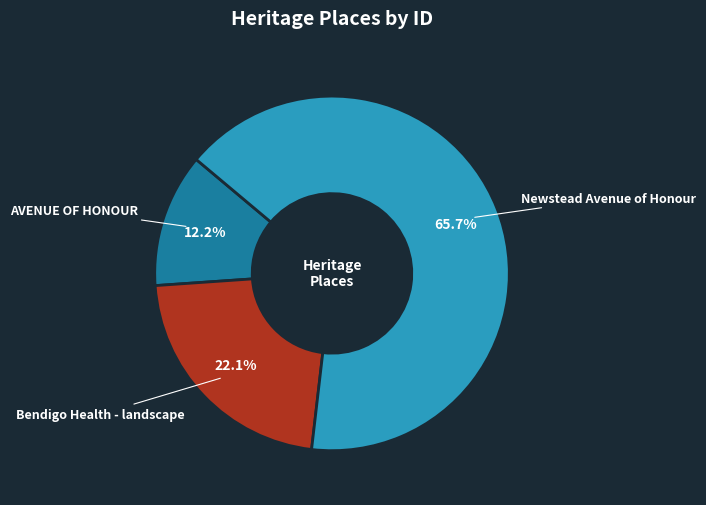

The Newstead Avenue of Honour slice represents 66% of the pie. True or false?

True